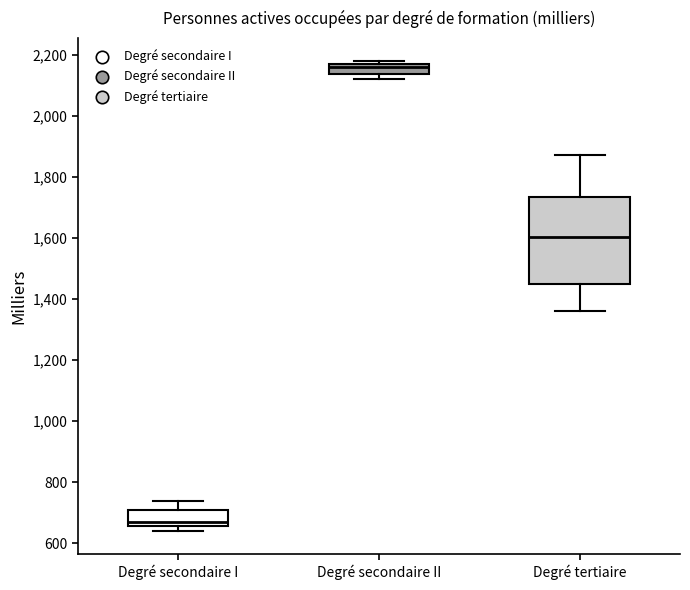

Reading left to right, read every box against the y-axis: the position of its median line, the range the box covers, and the ends of its whiskers. The values are not printed on the chart, so give them approximately, as read against the axis.

Degré secondaire I: median 660 (just above the box's lower edge), box 660 to 700, whiskers 640 to 740
Degré secondaire II: median 2160, box 2140 to 2180, whiskers 2120 to 2180 (just above the box's upper edge)
Degré tertiaire: median 1600, box 1440 to 1740, whiskers 1360 to 1880